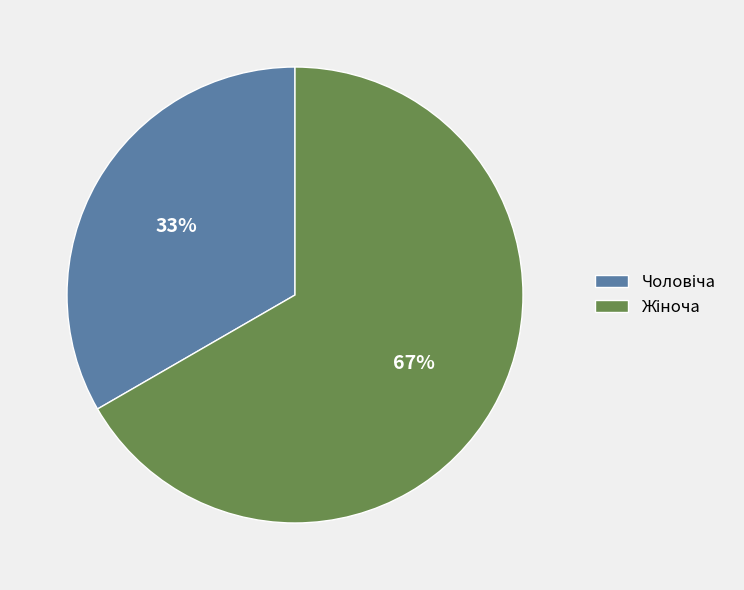

To the nearest percent, what is the average slice percentage?

50%